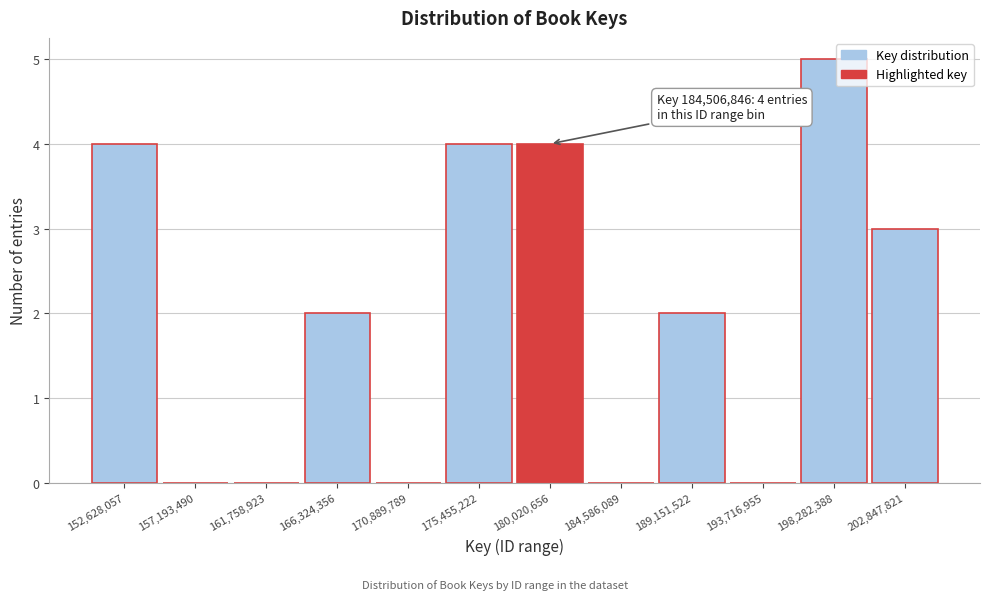

Reading left to right, extract all data points from this chart.

152,628,057=4	157,193,490=0	161,758,923=0	166,324,356=2	170,889,789=0	175,455,222=4	180,020,656=4	184,586,089=0	189,151,522=2	193,716,955=0	198,282,388=5	202,847,821=3